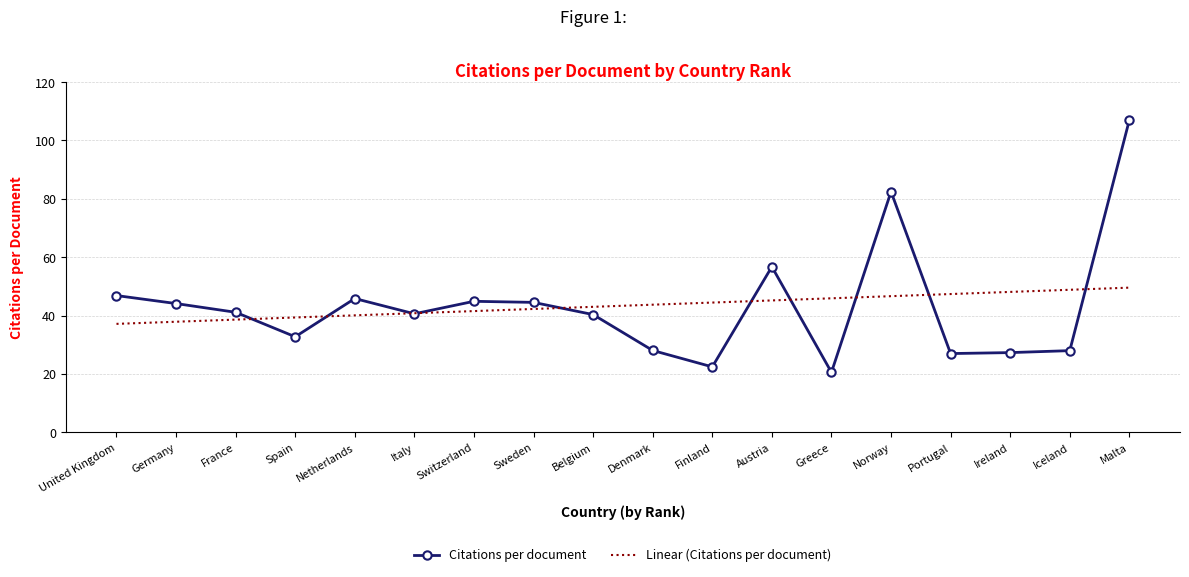

At which category is the sum across all series the highest?

Malta